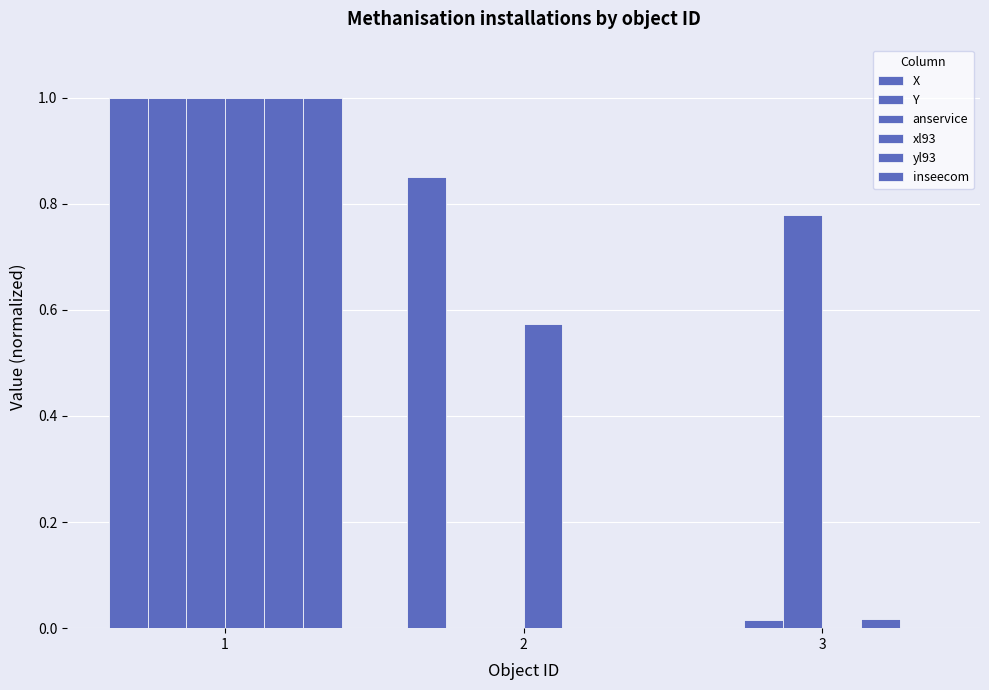

How many distinct data groups are displayed?

6